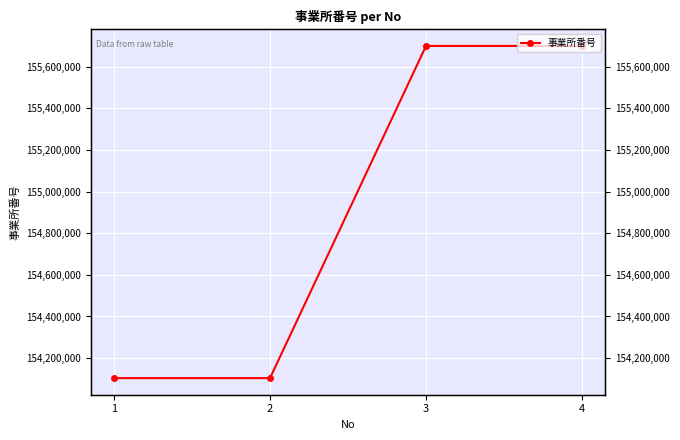

How many lines are shown in the chart?

1